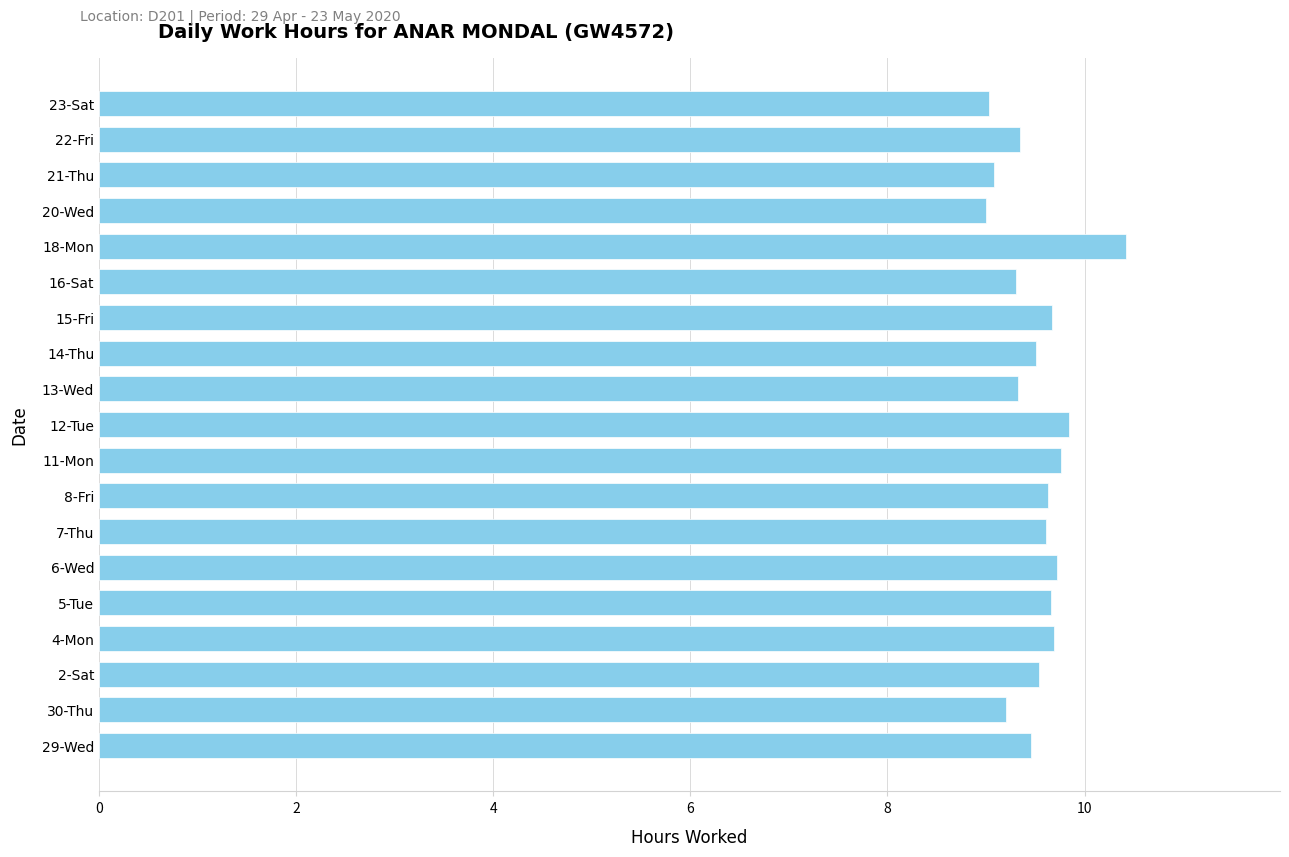

True or false: the data shows 9.6 at 8-Fri.

True